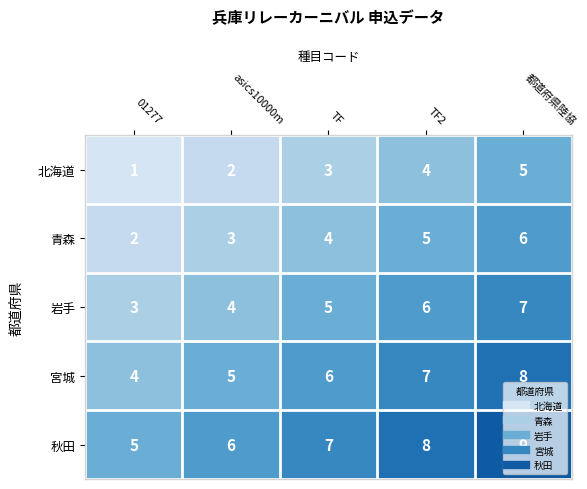

At which label is 岩手 closest to 5?

TF